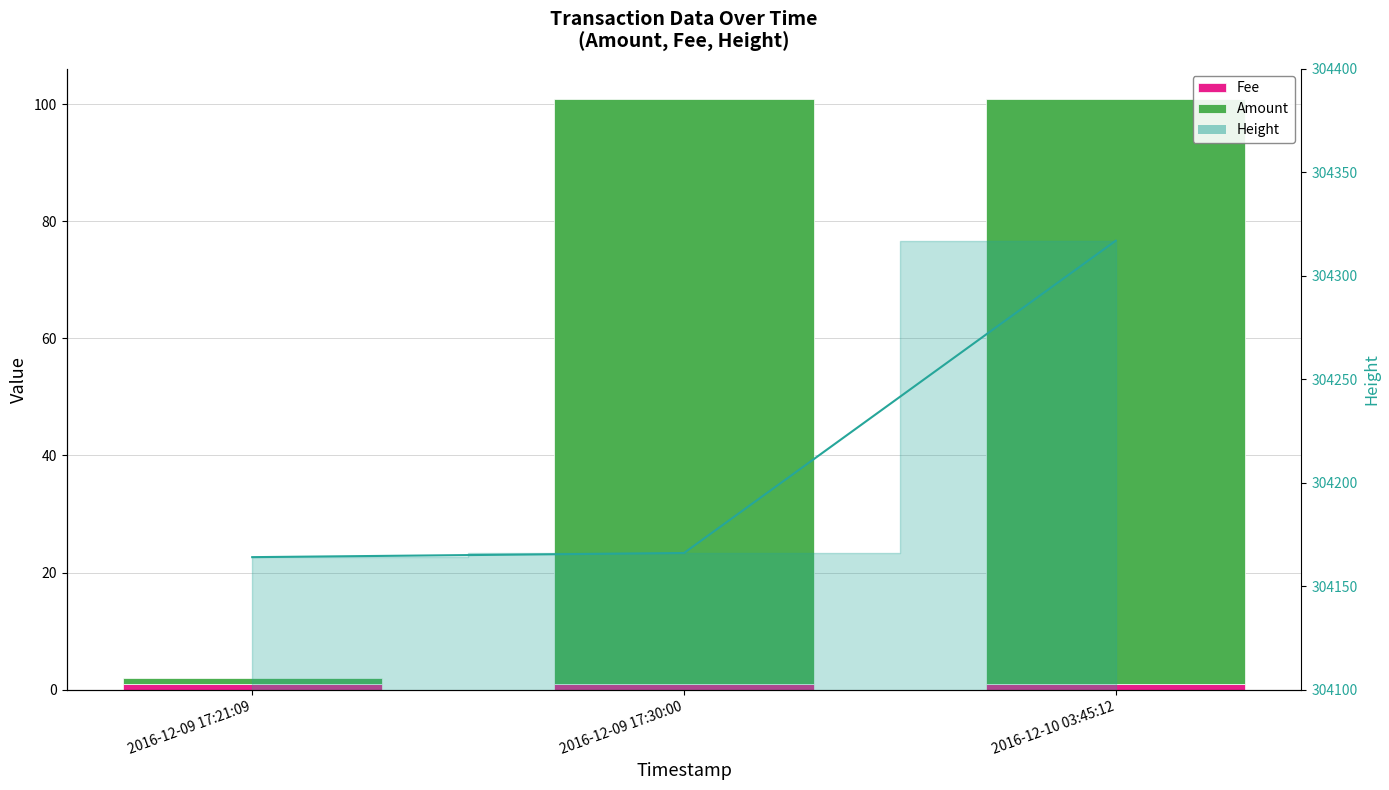

Which category has the lowest value across all series?

2016-12-09 17:21:09